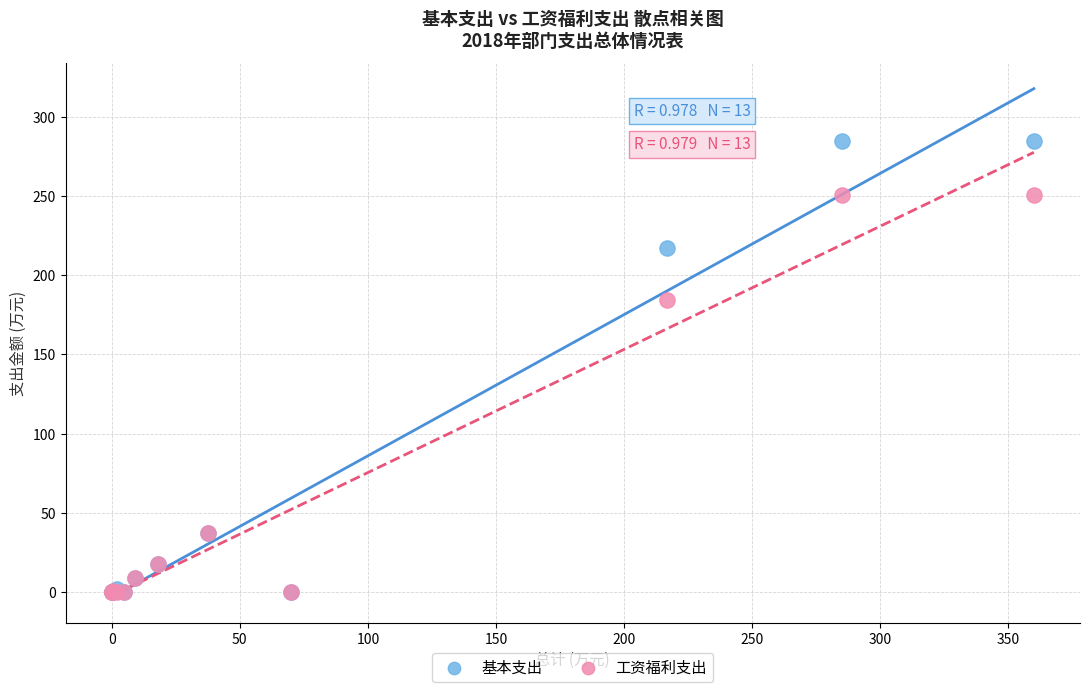

In the 工资福利支出 series, what Y value is closest to 125?

184.6